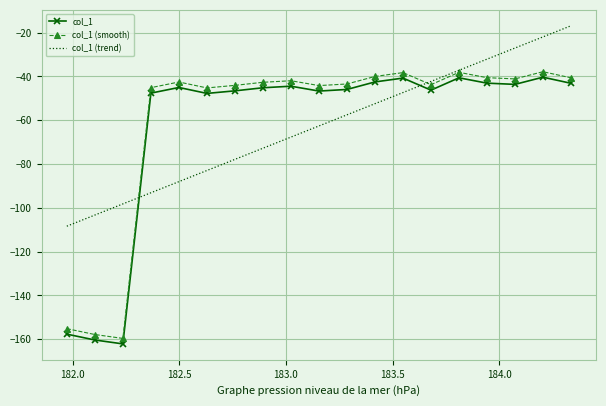

After their last crossing, which series has the higher values: col_1 (smooth) or col_1 (trend)?

col_1 (trend)